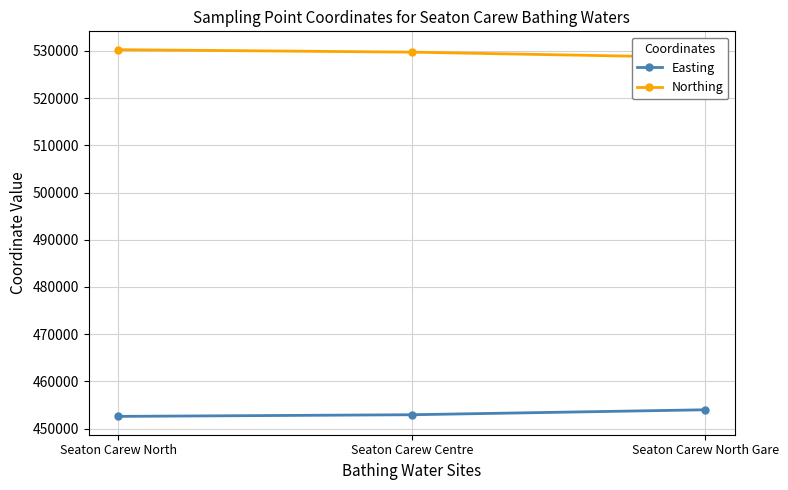

The Northing series shows 528600 at Seaton Carew North Gare. True or false?

True